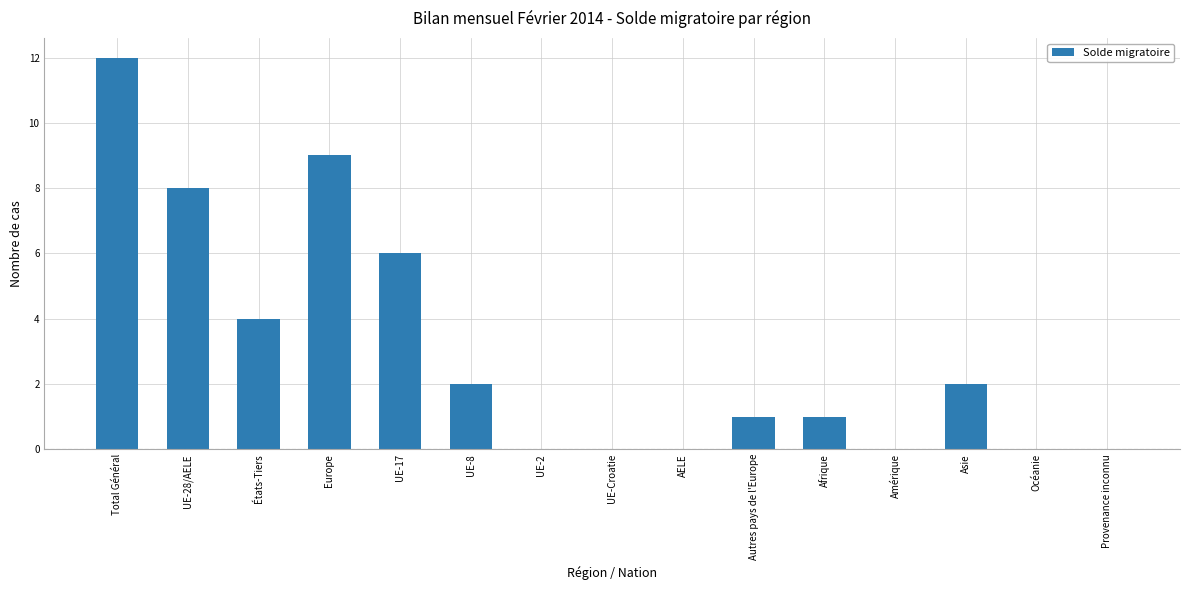

What is the change in value from UE-28/AELE to UE-2?

-8